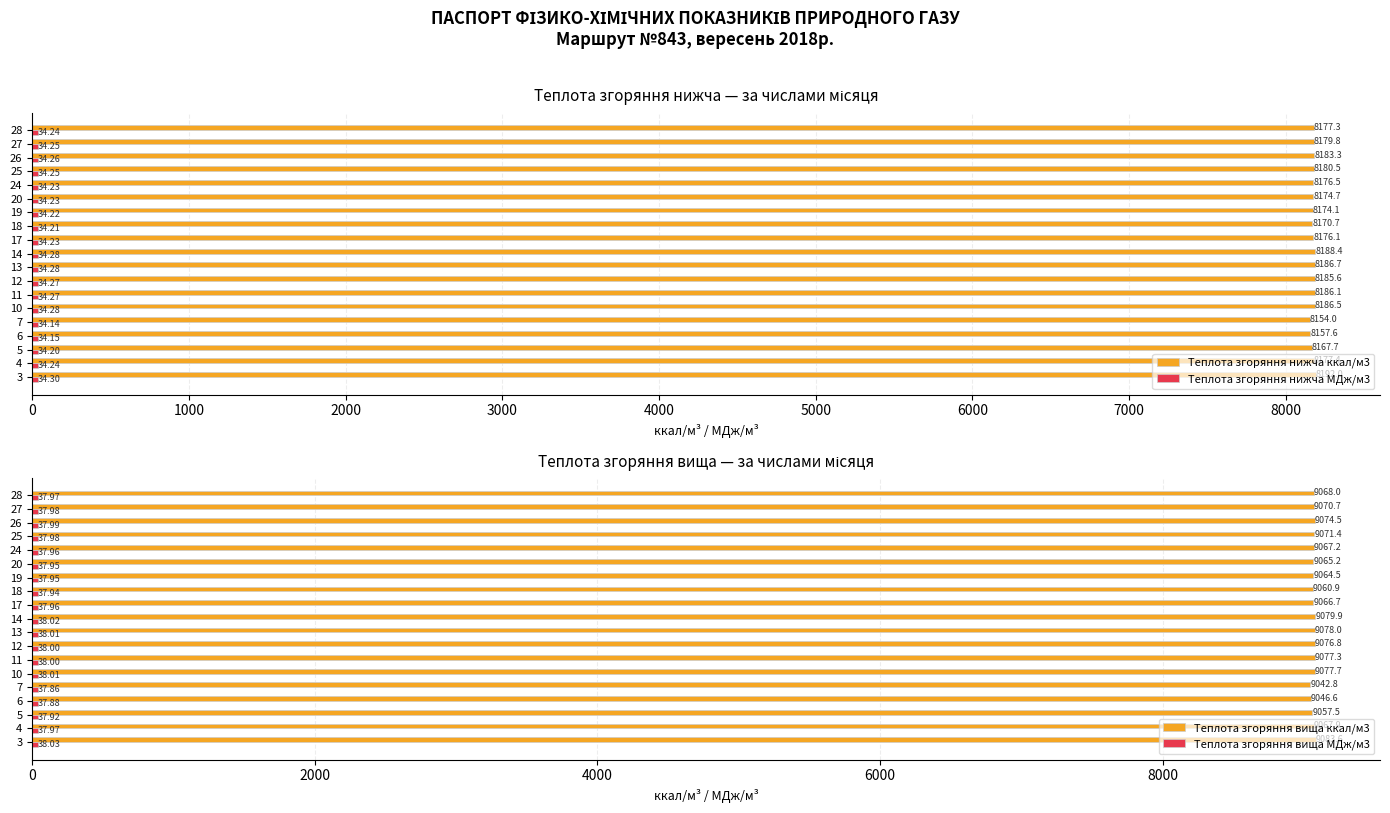

What is the difference between the maximum and minimum values in the Теплота згоряння нижча ккал/м3 series?

38.0